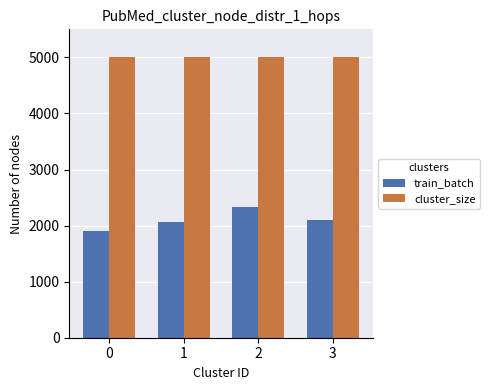

Which series has the largest total across all categories?

cluster_size